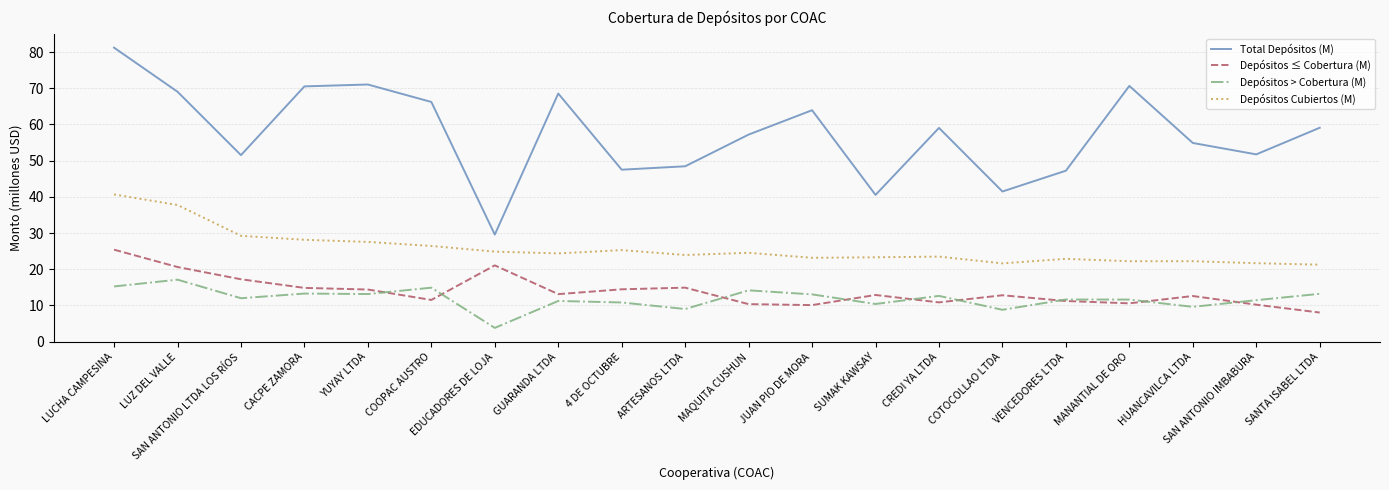

At COTOCOLLAO LTDA, list the series in order from smallest to largest.

Depósitos > Cobertura (M), Depósitos ≤ Cobertura (M), Depósitos Cubiertos (M), Total Depósitos (M)